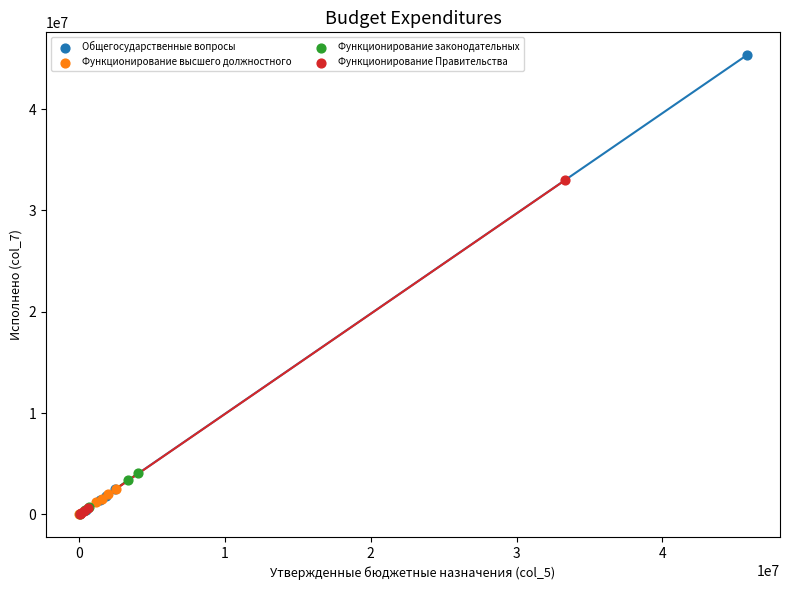

Which series has the widest spread of Y values?

Общегосударственные вопросы